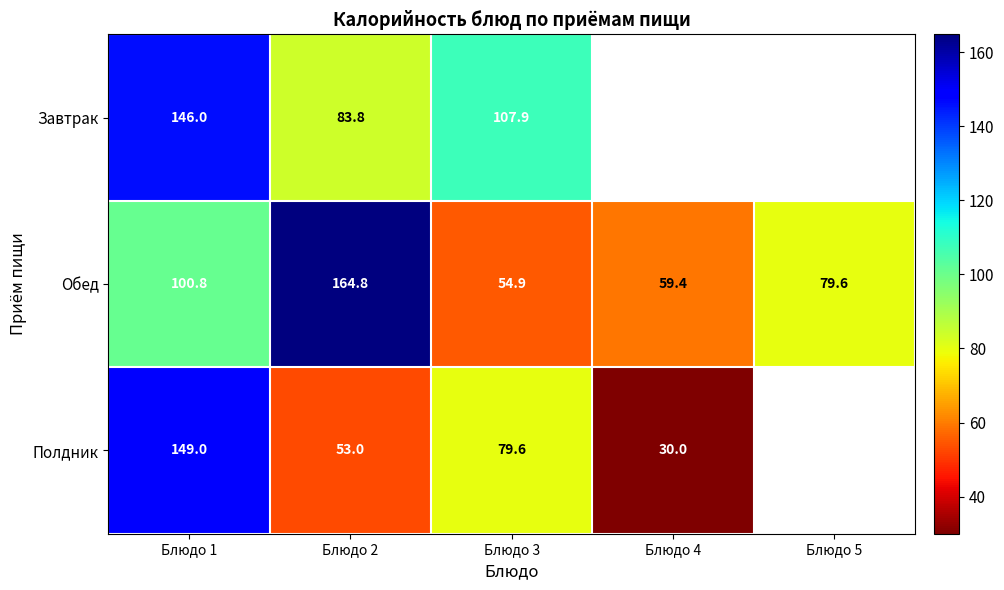

At Блюдо 1, list the series in order from largest to smallest.

Полдник, Завтрак, Обед